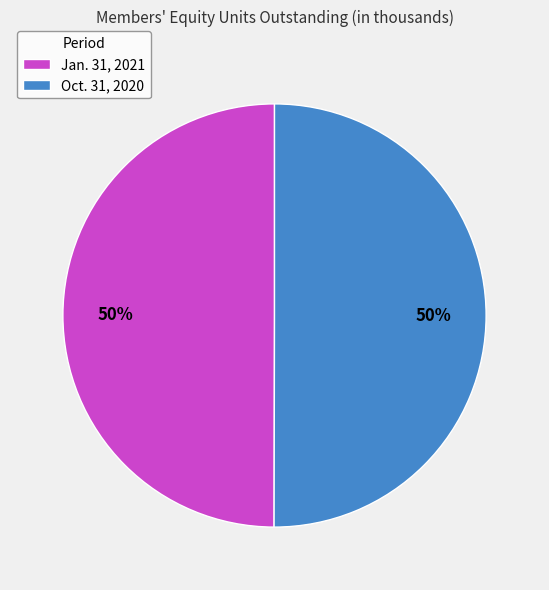

What is the ratio of the value at Oct. 31, 2020 to the value at Jan. 31, 2021?

1.0